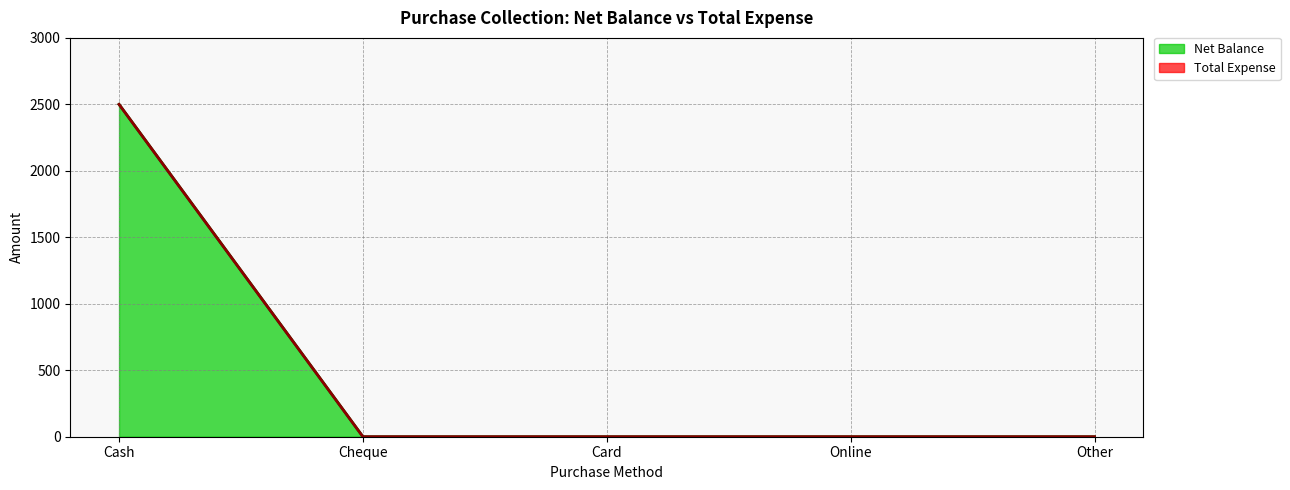

List the labels in order of value, largest first.

Cash, Cheque, Card, Online, Other